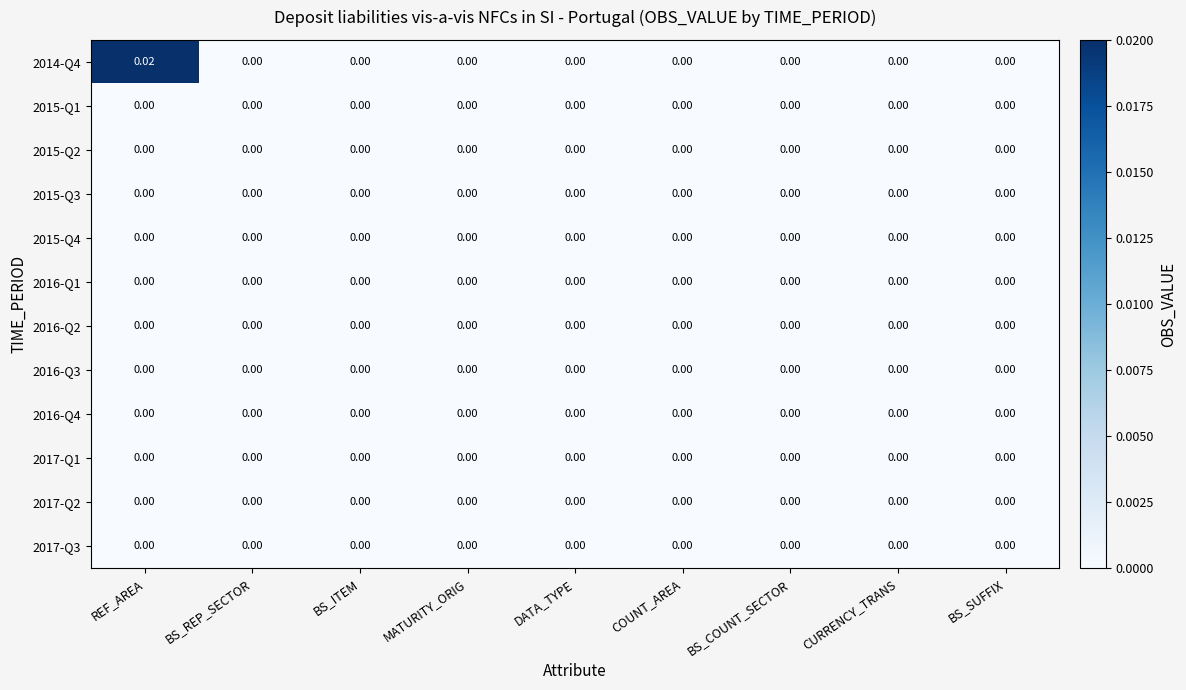

At which category is the sum across all series the highest?

REF_AREA